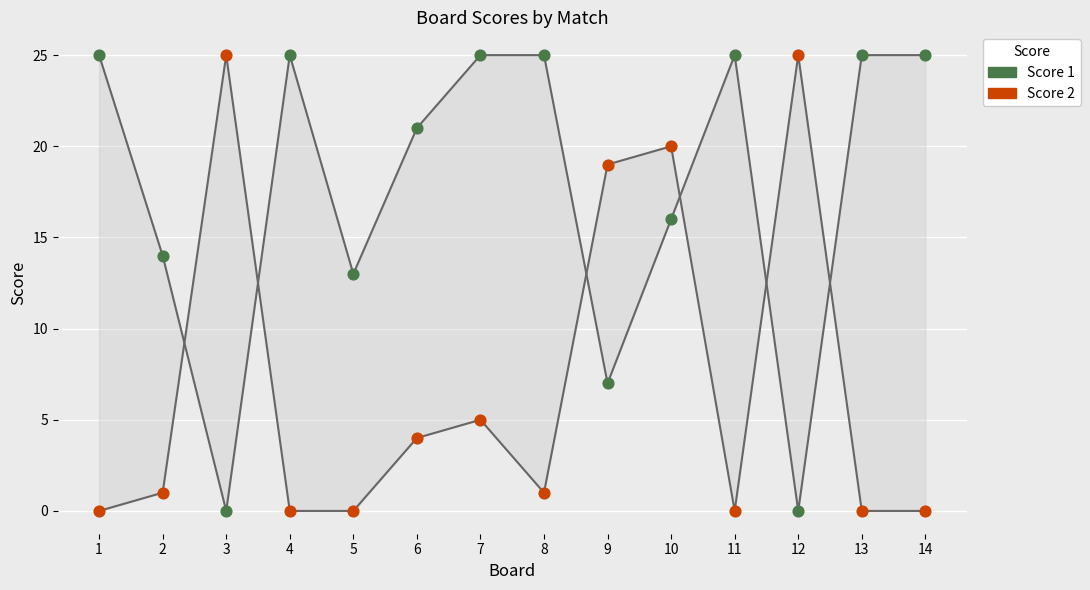

What are all the series names shown in the legend?

Score 1, Score 2